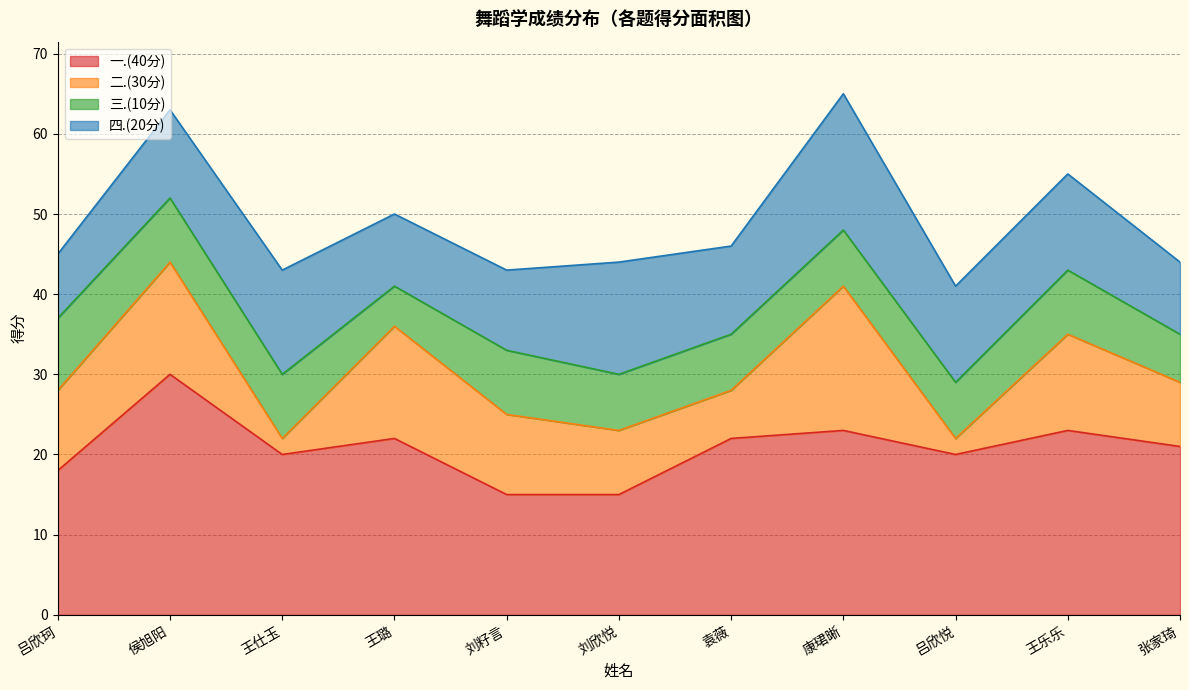

Reading right to left, list all the values displayed in this chart.

一.(40分): 21	23	20	23	22	15	15	22	20	30	18
二.(30分): 8	12	2	18	6	8	10	14	2	14	10
三.(10分): 6	8	7	7	7	7	8	5	8	8	9
四.(20分): 9	12	12	17	11	14	10	9	13	11	8